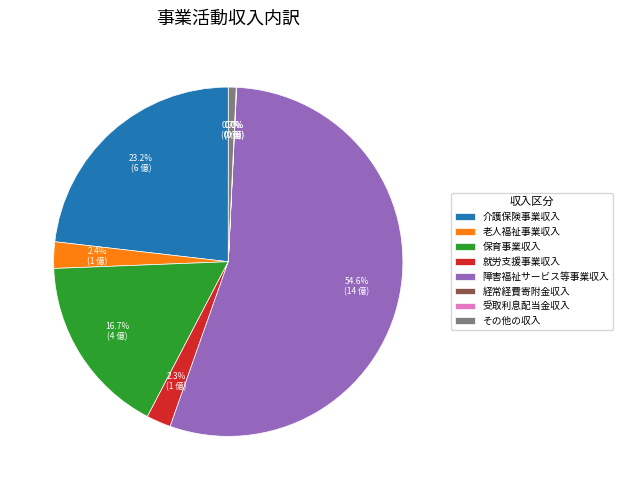

Which slice is the largest?

障害福祉サービス等事業収入